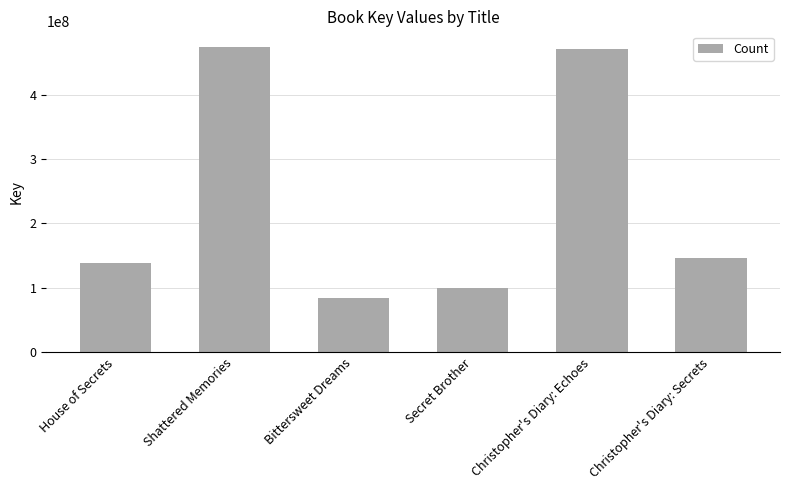

What is the value of the 5th bar from the left?

471004851